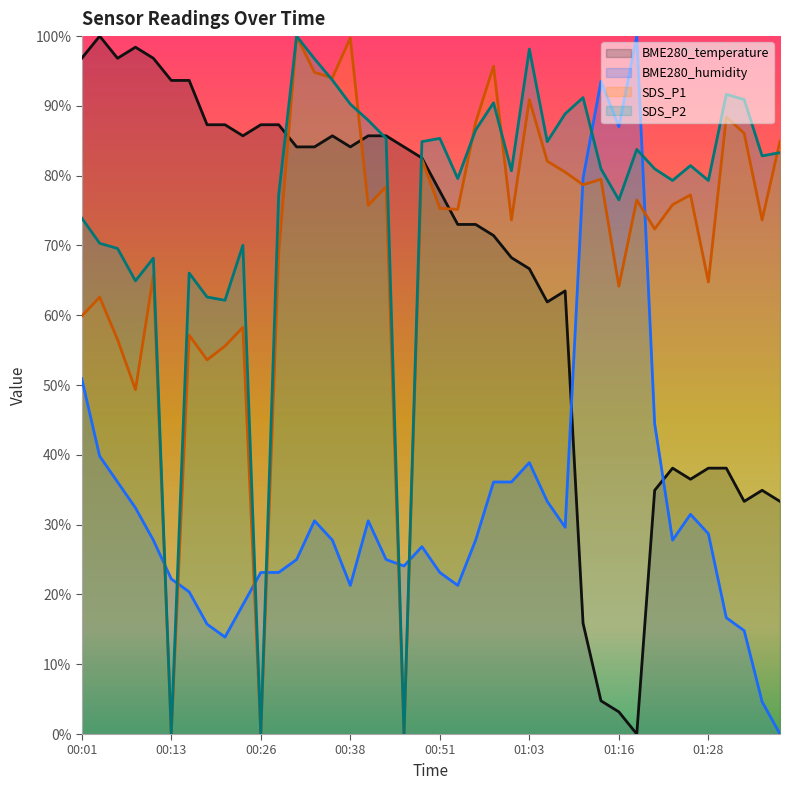

How many lines are shown in the chart?

4